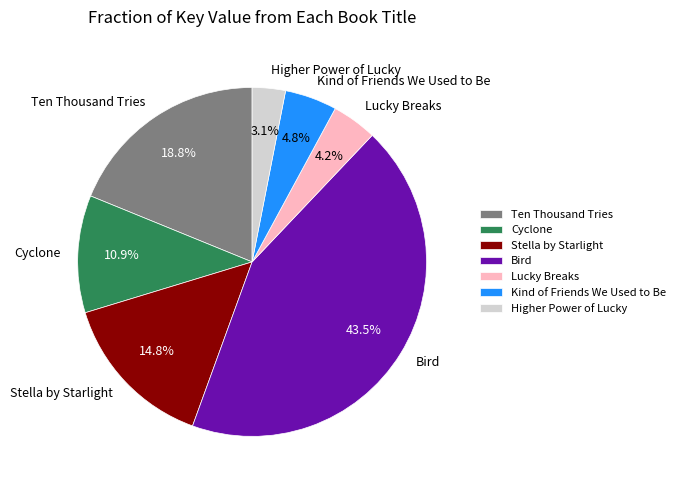

To the nearest percent, what is the average slice percentage?

14%